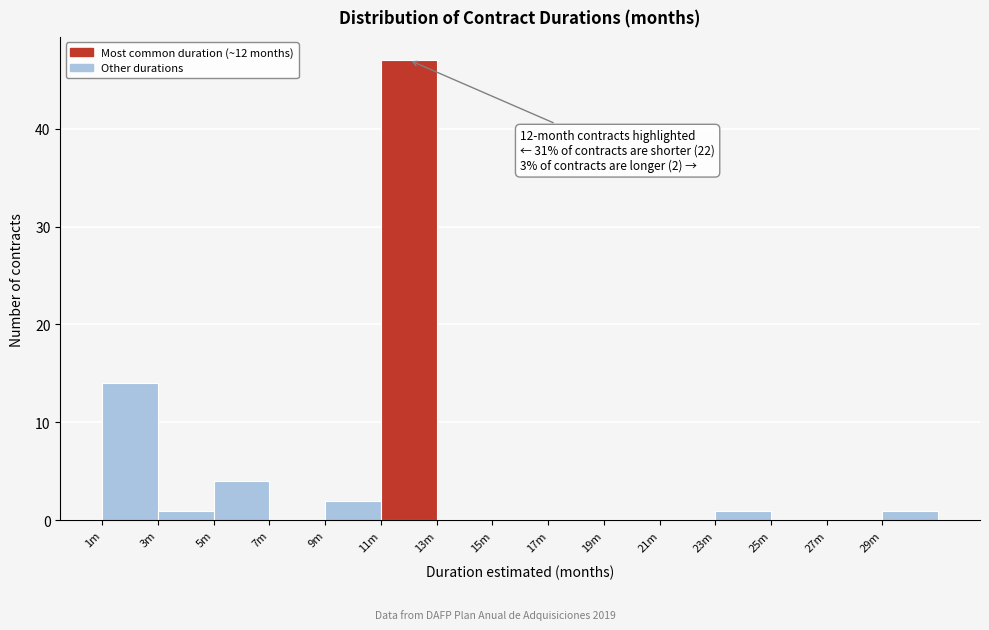

Reading right to left, transcribe all the data shown in this chart.

29m=1	27m=0	25m=0	23m=1	21m=0	19m=0	17m=0	15m=0	13m=0	11m=47	9m=2	7m=0	5m=4	3m=1	1m=14